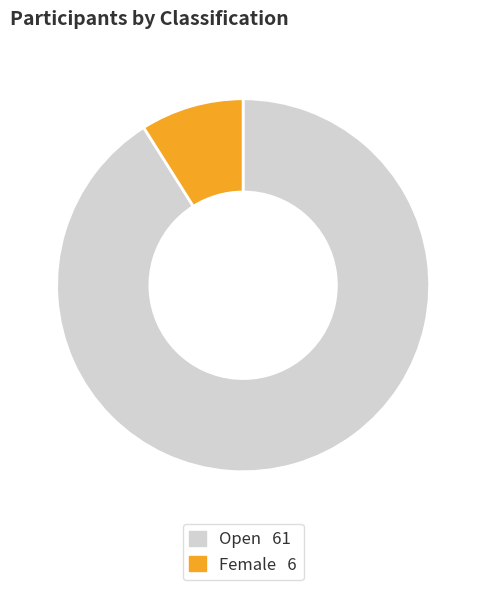

What is the largest slice in the pie chart?

Open